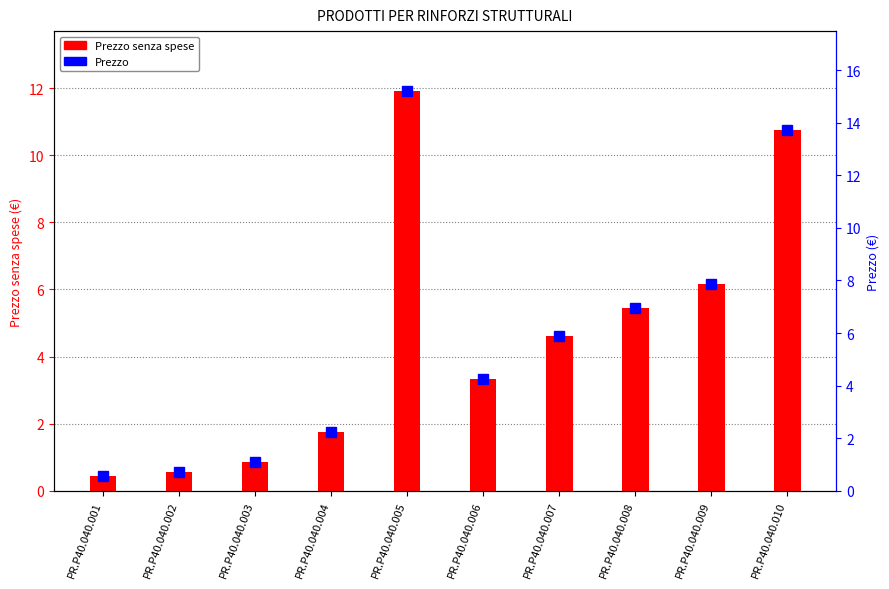

Which series changed the most between PR.P40.040.007 and PR.P40.040.008?

Prezzo